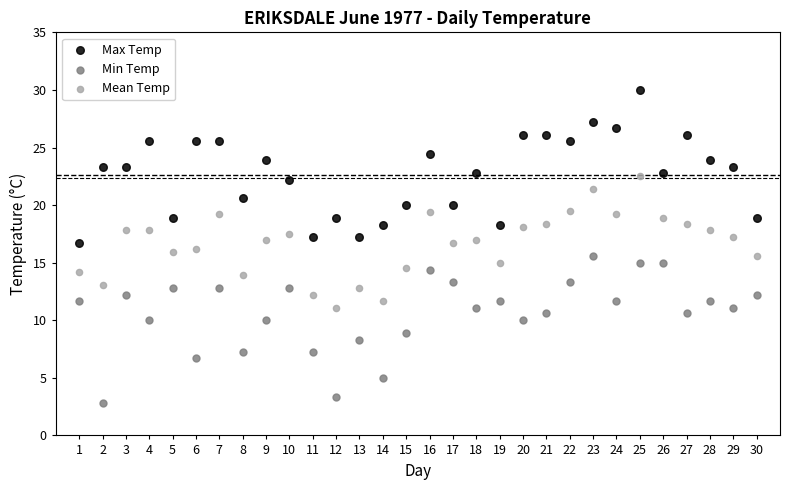

What is the X range (max minus min) for the scatter plot?

29.0